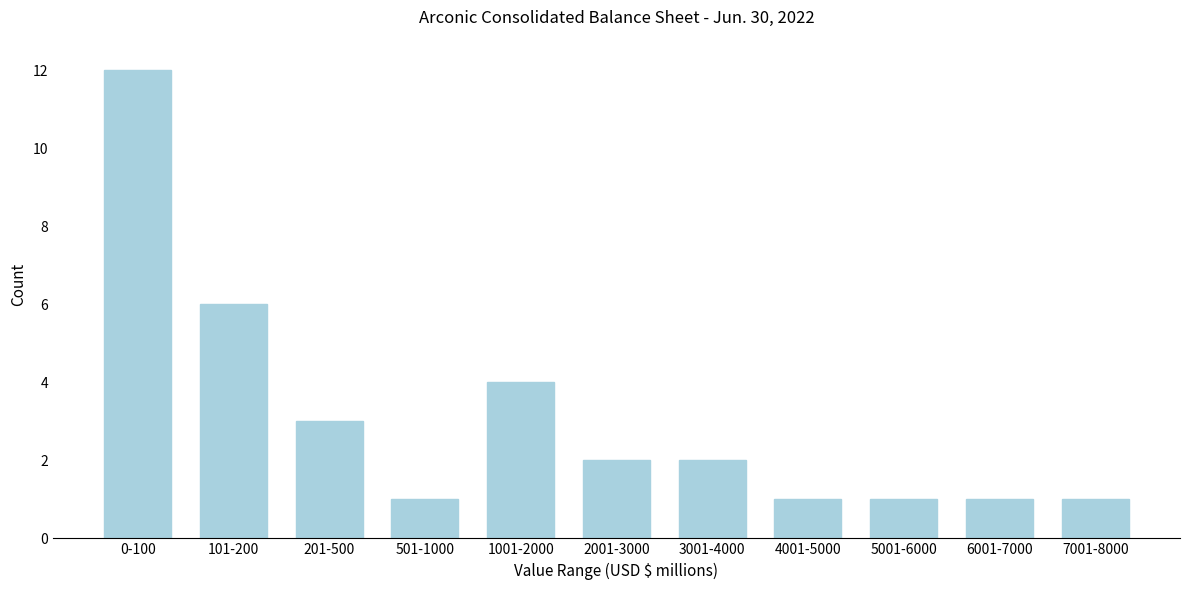

Reading left to right, list all the values displayed in this chart.

0-100=12	101-200=6	201-500=3	501-1000=1	1001-2000=4	2001-3000=2	3001-4000=2	4001-5000=1	5001-6000=1	6001-7000=1	7001-8000=1